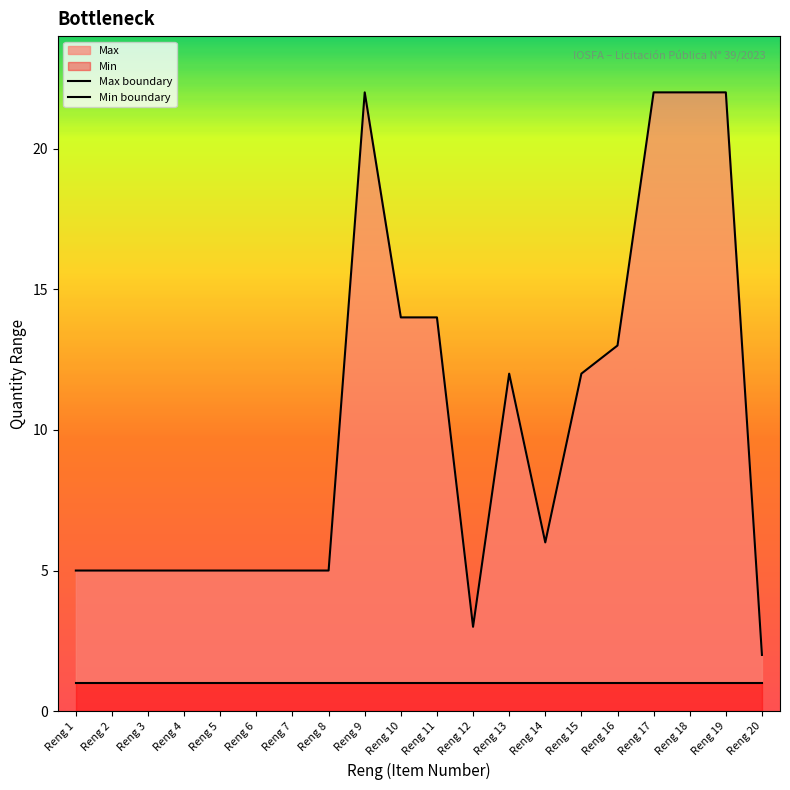

True or false: Min boundary and Max boundary cross at least once.

False